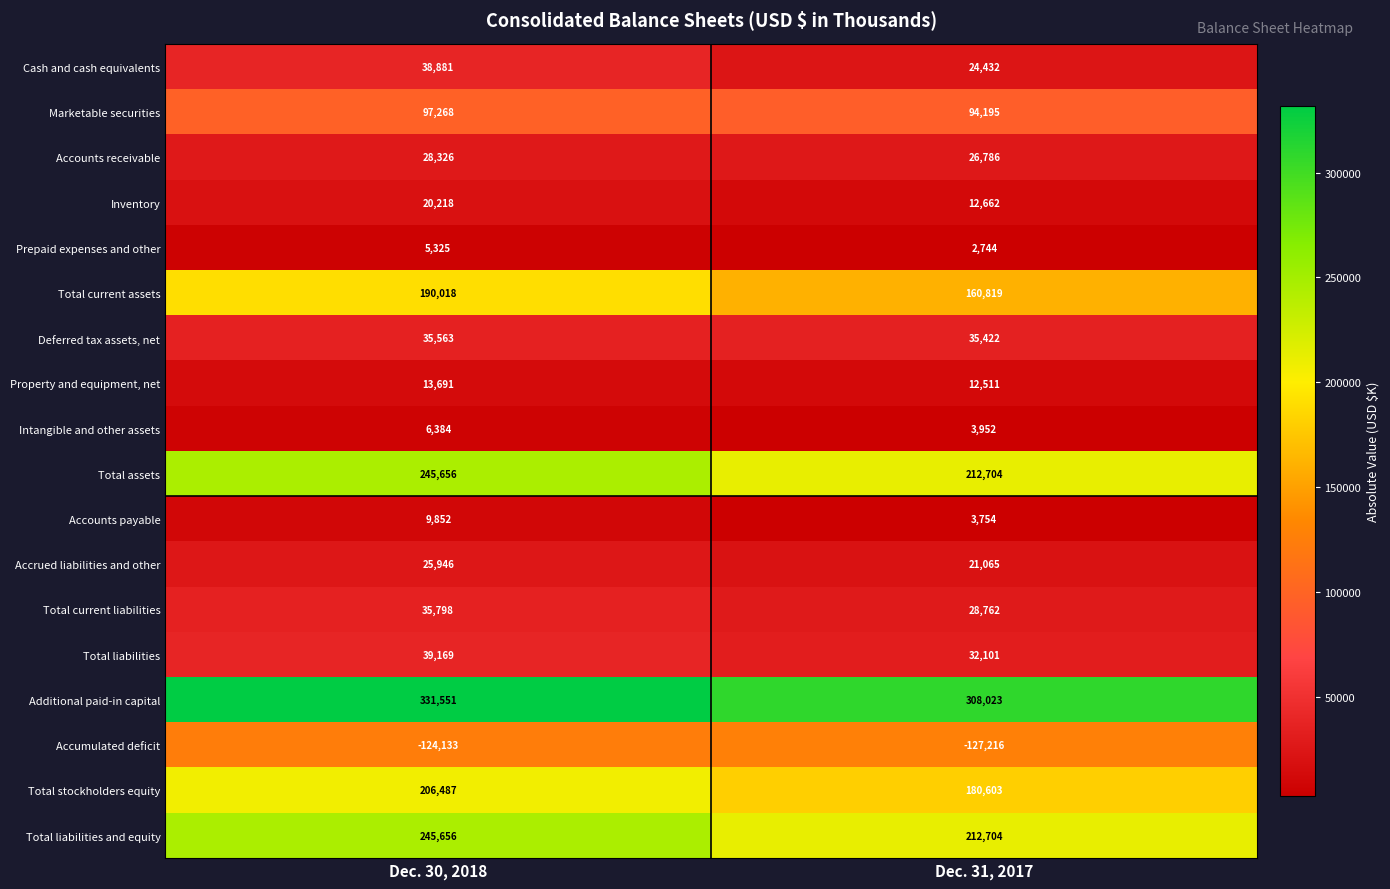

What is the difference between the highest and lowest values at Dec. 30, 2018?

455684